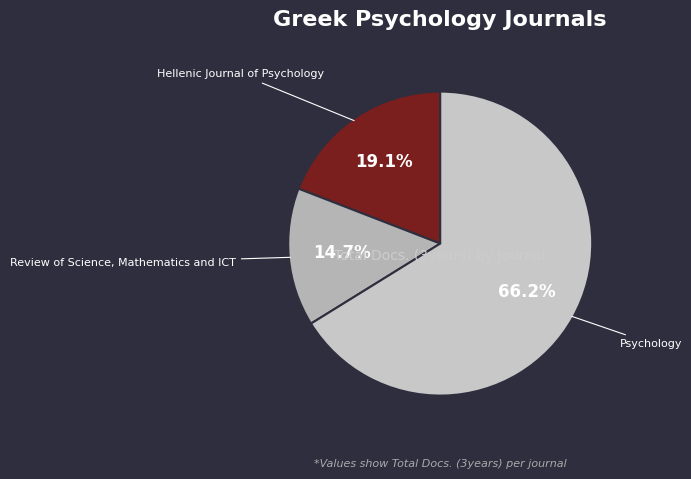

What percentage is the Hellenic Journal of Psychology slice, to the nearest percent?

19%